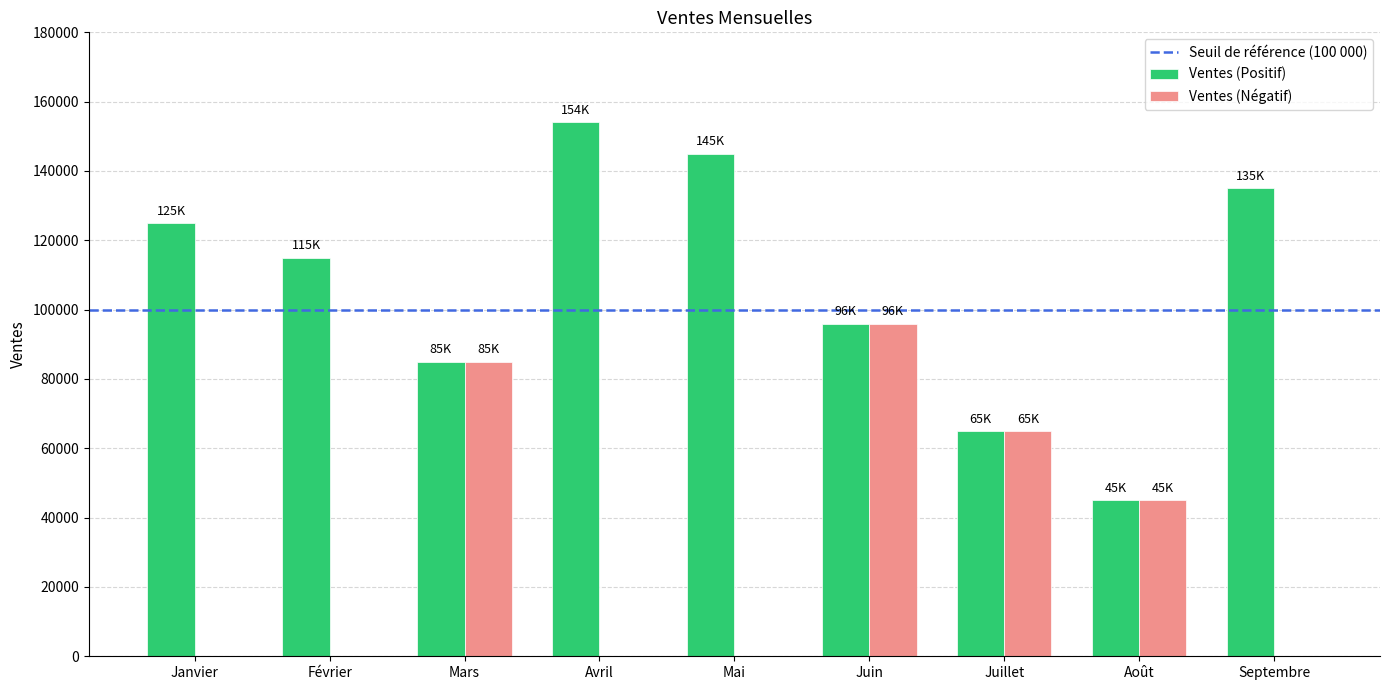

What is the sum of the Ventes (Positif) values at Juillet and Mai?

210000